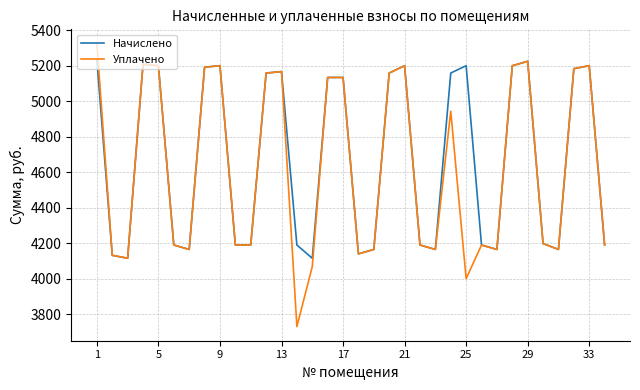

How many values in the Уплачено series exceed 4197?

17